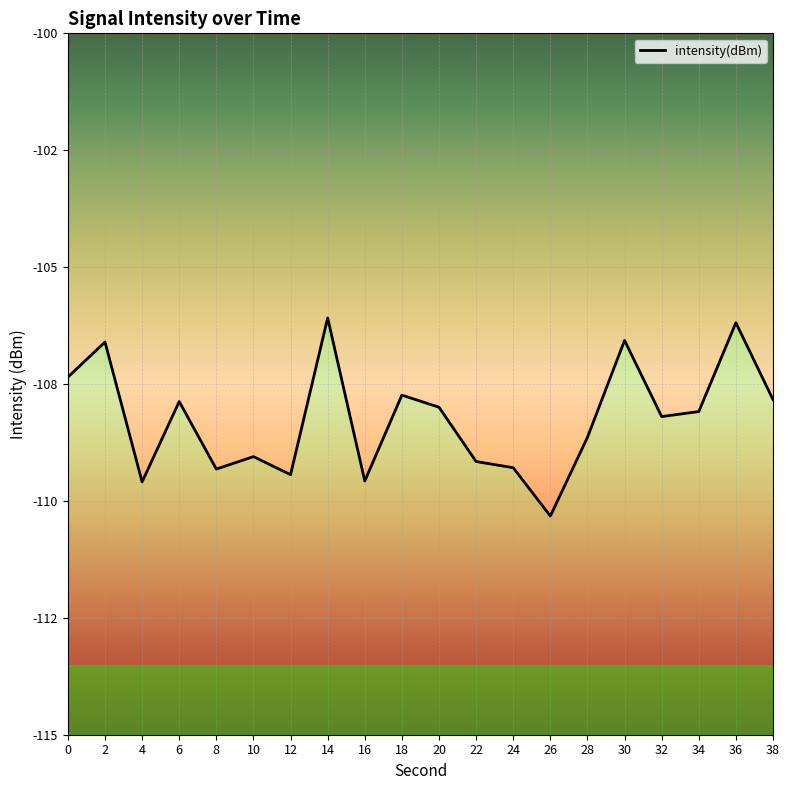

How many interior local peaks (higher than both neighbors) does the data have?

7